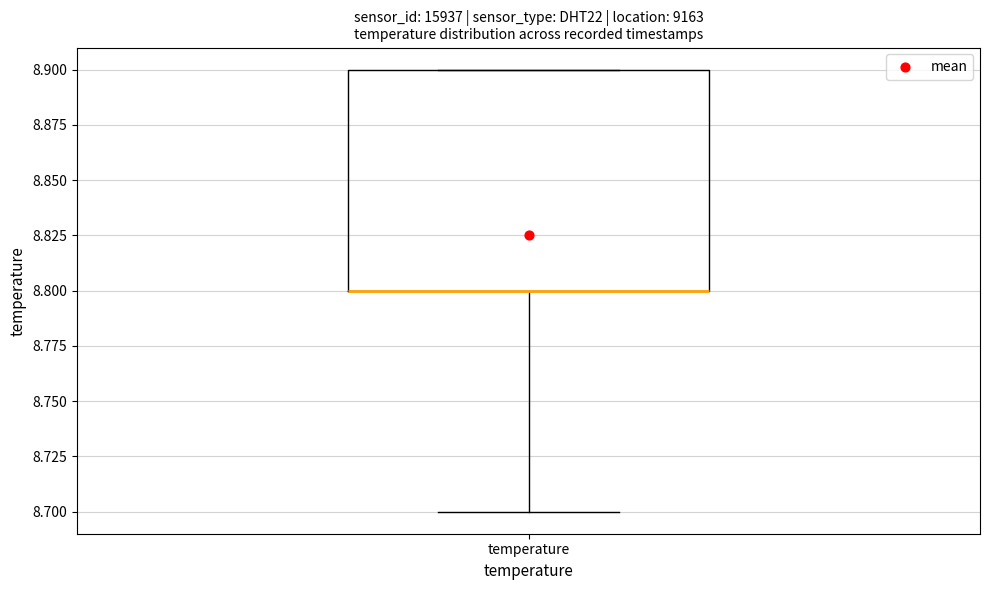

Where is the lower edge of the box for temperature on the y-axis? The values are not printed on the chart, so give them approximately, as read against the axis.

8.8